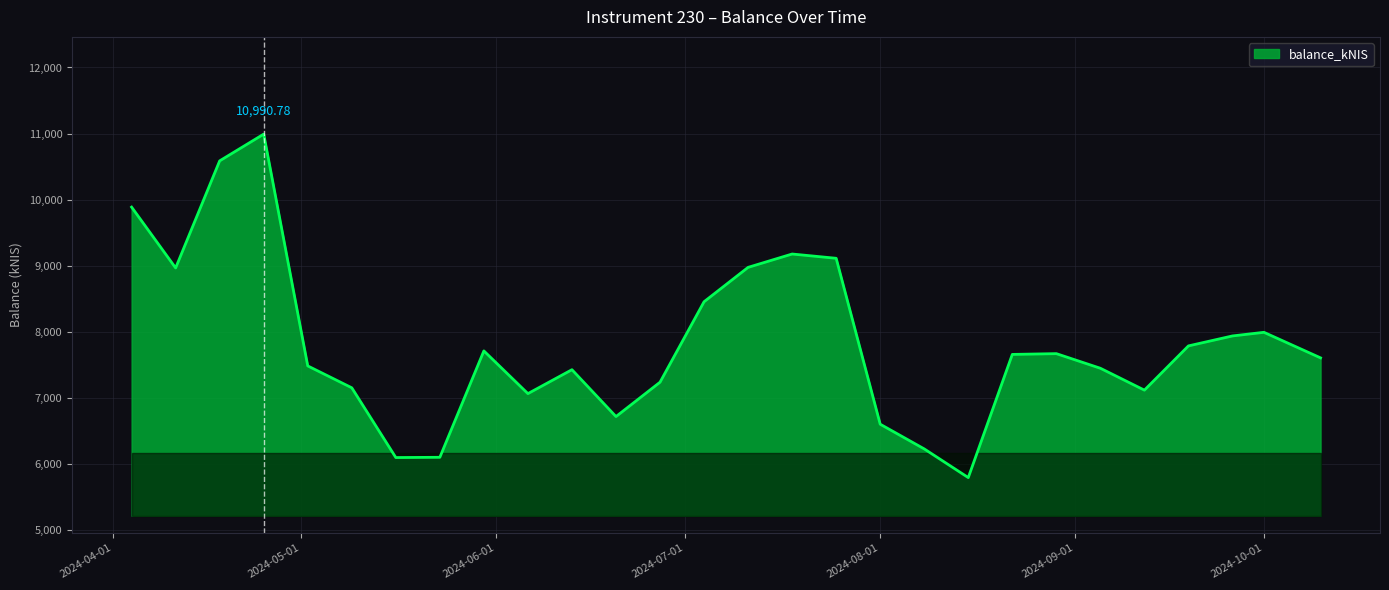

What is the minimum value shown in the chart?

5787.8